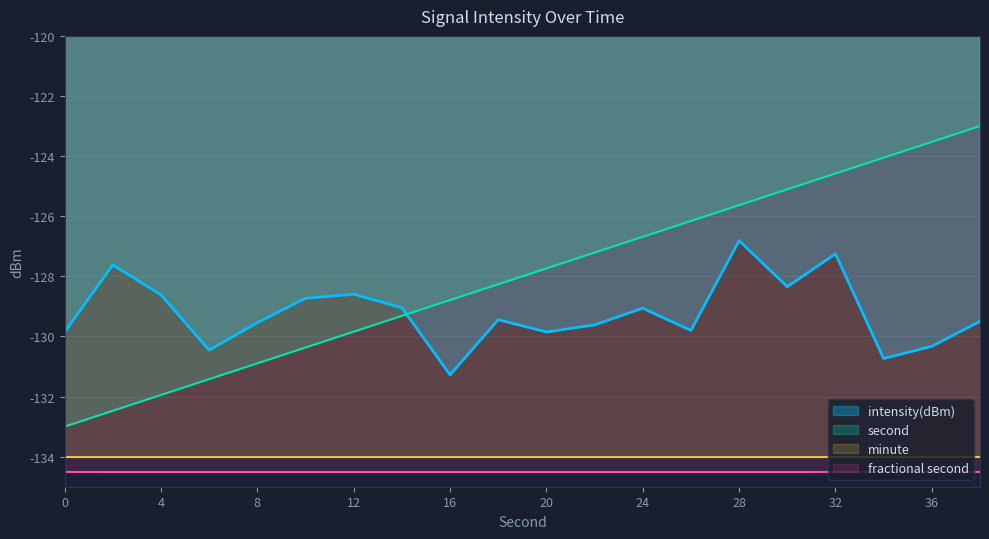

How many values in the intensity(dBm) series are below -129?

13